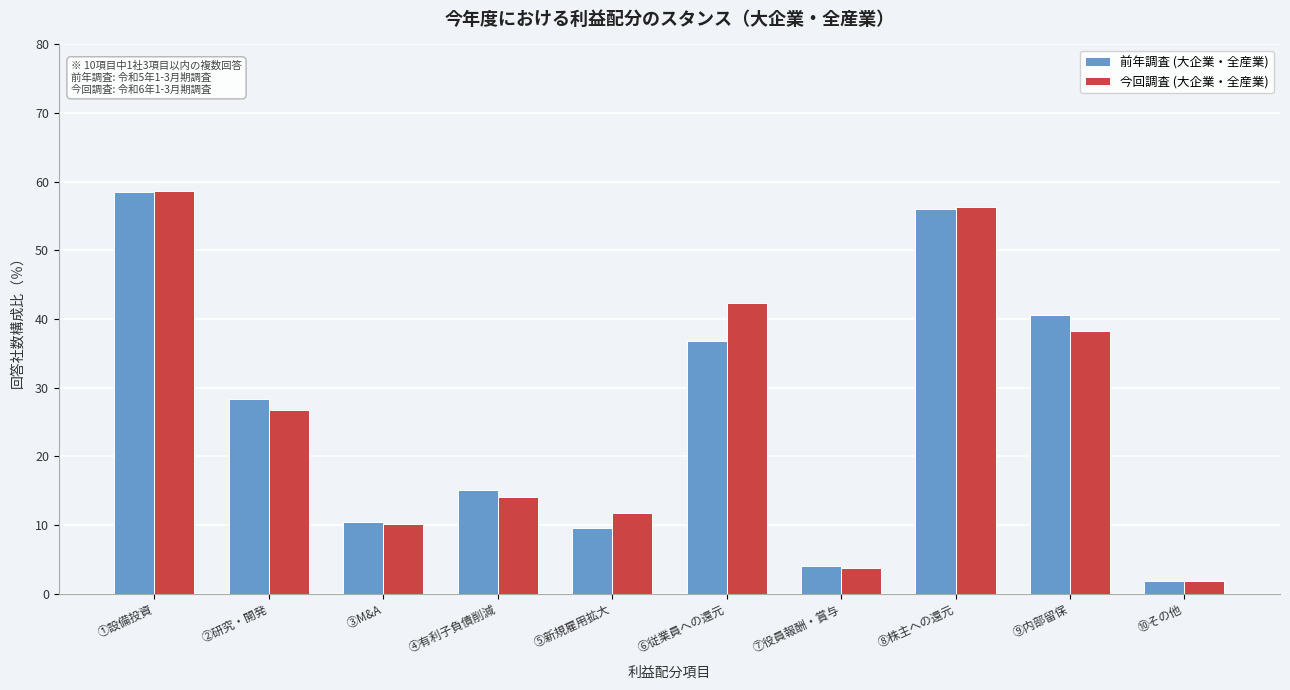

Reading left to right, what are all the values shown in this chart?

前年調査 (大企業・全産業): ①設備投資=58.5	②研究・開発=28.4	③M&A=10.5	④有利子負債削減=15.1	⑤新規雇用拡大=9.6	⑥従業員への還元=36.8	⑦役員報酬・賞与=4.1	⑧株主への還元=56.1	⑨内部留保=40.6	⑩その他=1.8
今回調査 (大企業・全産業): ①設備投資=58.6	②研究・開発=26.7	③M&A=10.2	④有利子負債削減=14.1	⑤新規雇用拡大=11.7	⑥従業員への還元=42.3	⑦役員報酬・賞与=3.7	⑧株主への還元=56.3	⑨内部留保=38.2	⑩その他=1.9